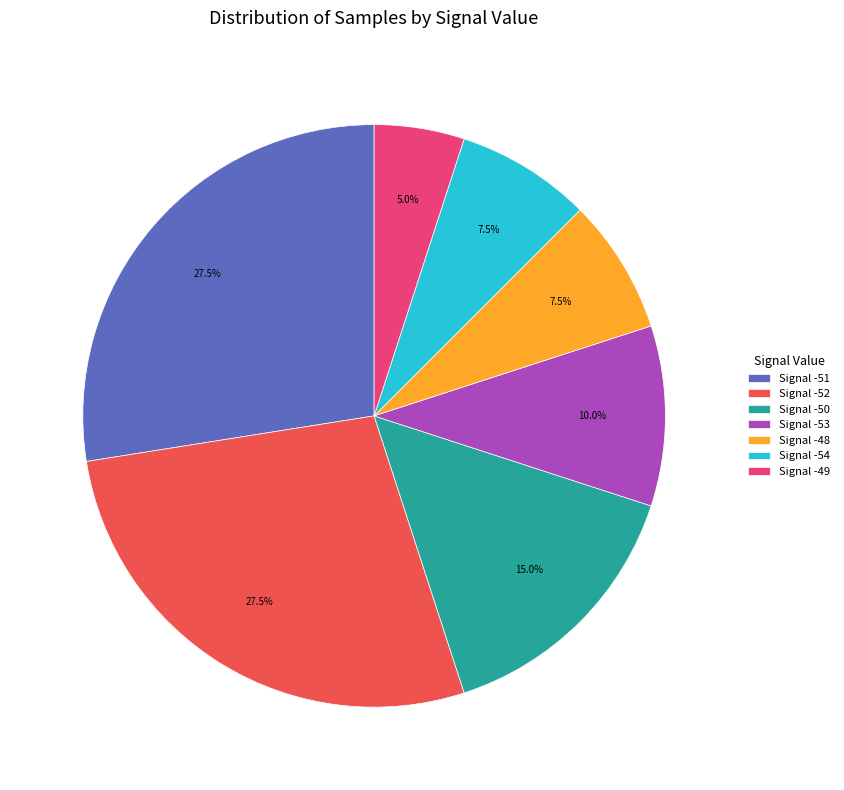

What is the smallest slice in the pie chart?

Signal -49